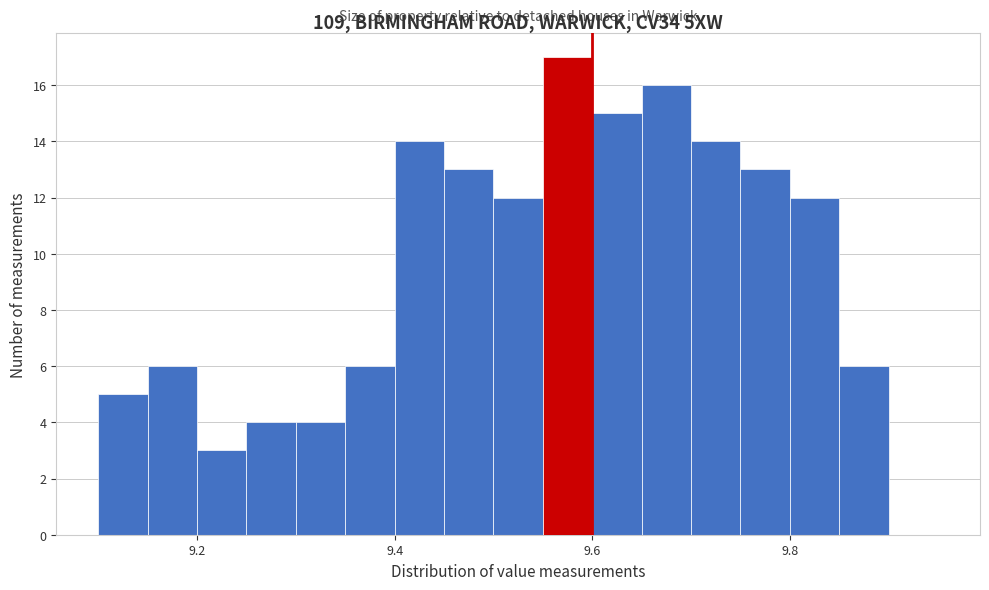

Around what value on the x-axis is the tallest bar? Give the approximate position of its centre, as read against the axis.

9.58